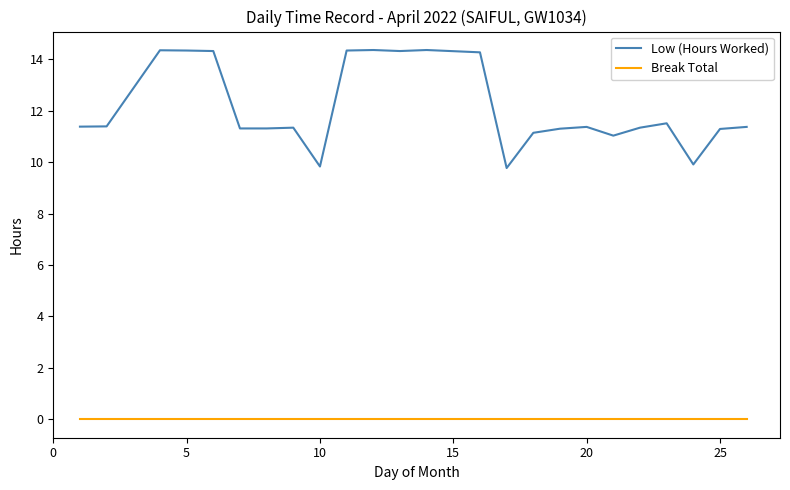

Which series has the largest total across all categories?

Low (Hours Worked)